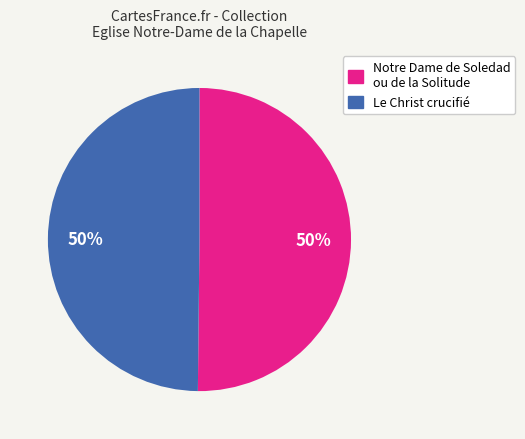

True or false: Notre Dame de Soledad ou de la Solitude accounts for 40% of the total.

False